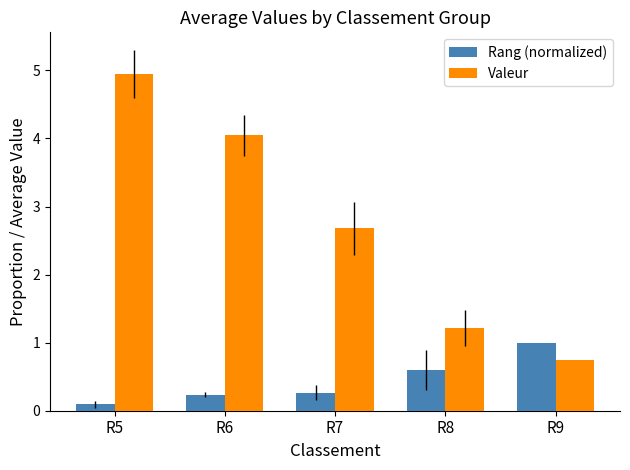

The value of Rang (normalized) at R7 is 0.1. True or false?

False